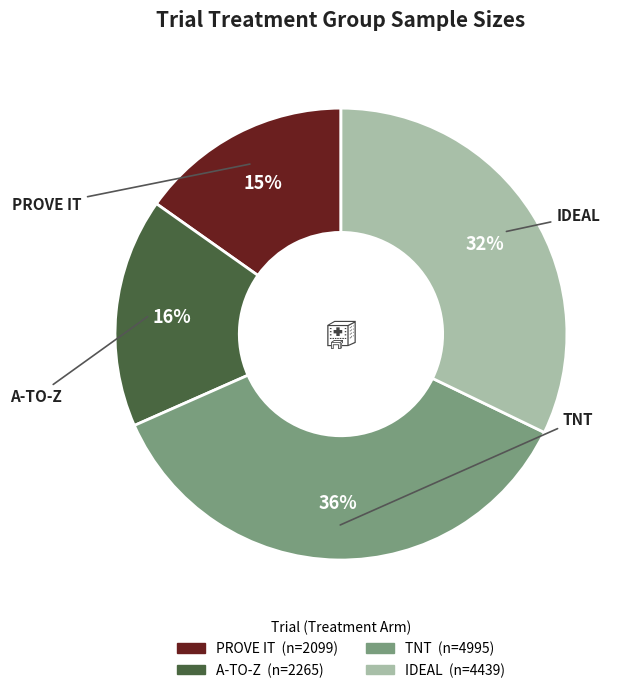

Rank the categories by value from lowest to highest.

PROVE IT, A-TO-Z, IDEAL, TNT